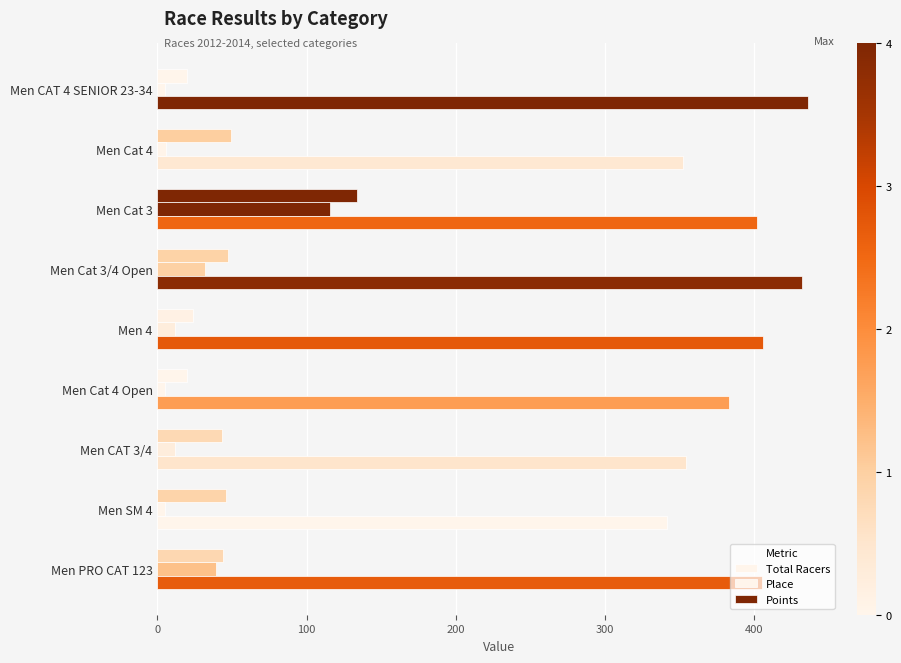

How many data points does each series have?

9